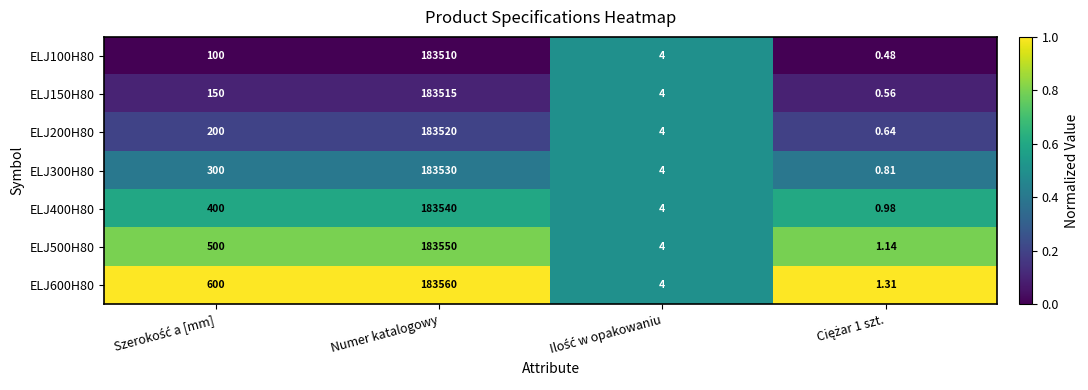

At which category is the sum across all series the highest?

Numer katalogowy